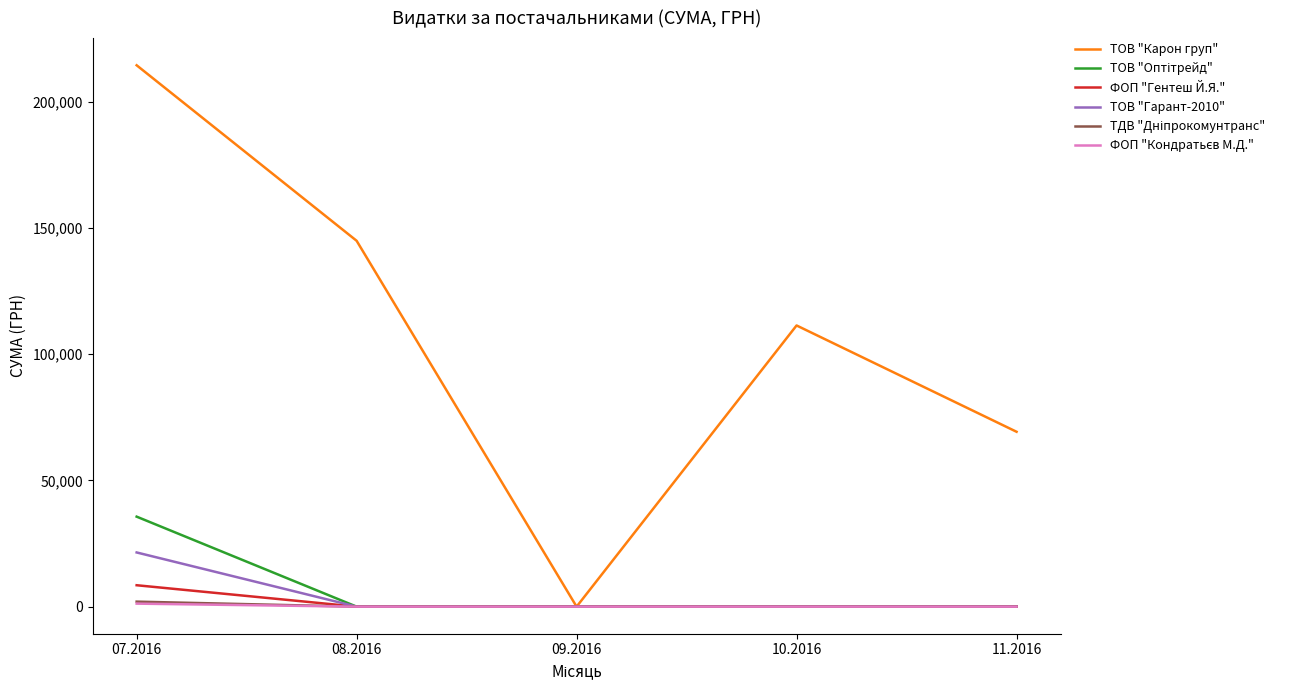

Which series has the largest total across all categories?

ТОВ "Карон груп"